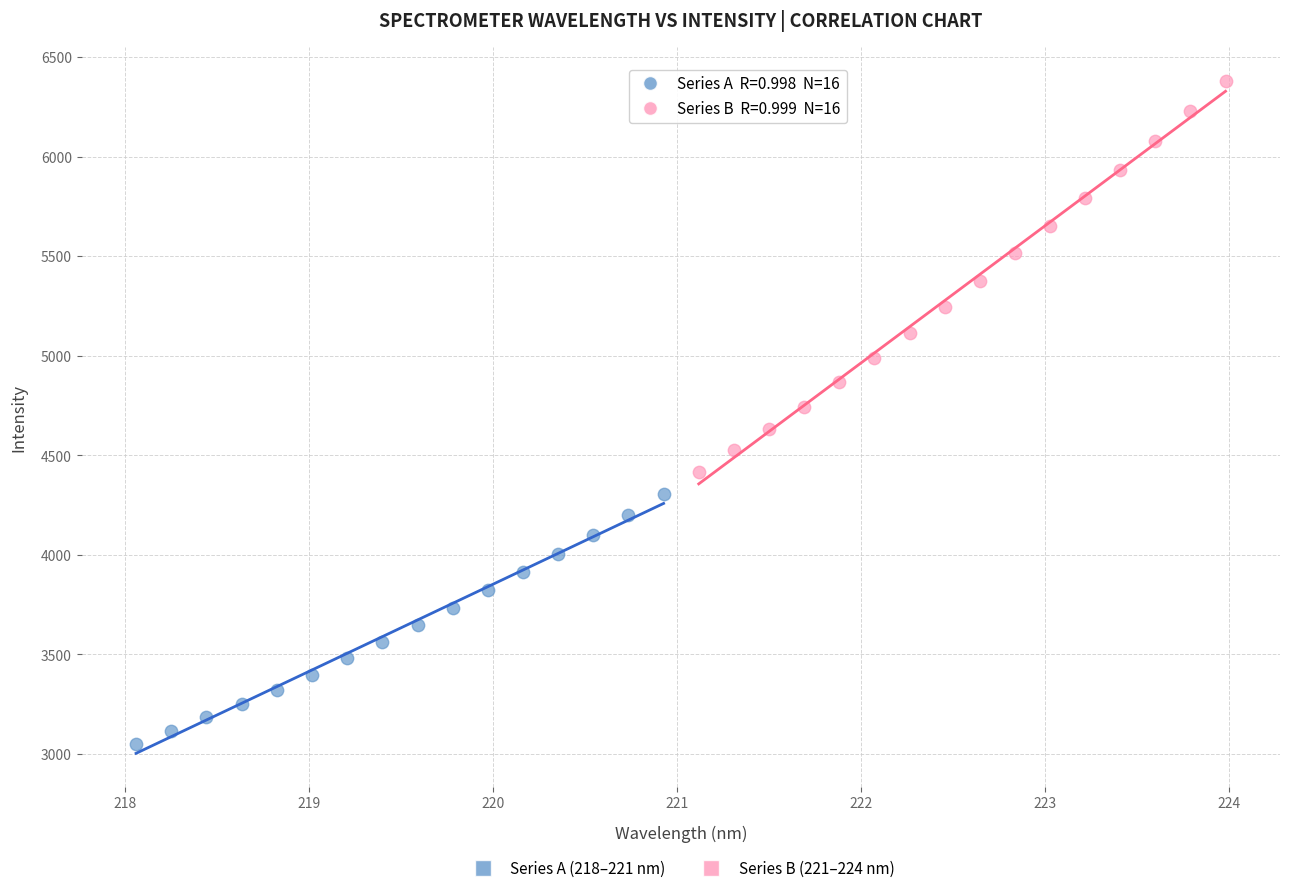

Which series contains the highest Y value?

Series B (221–224 nm)